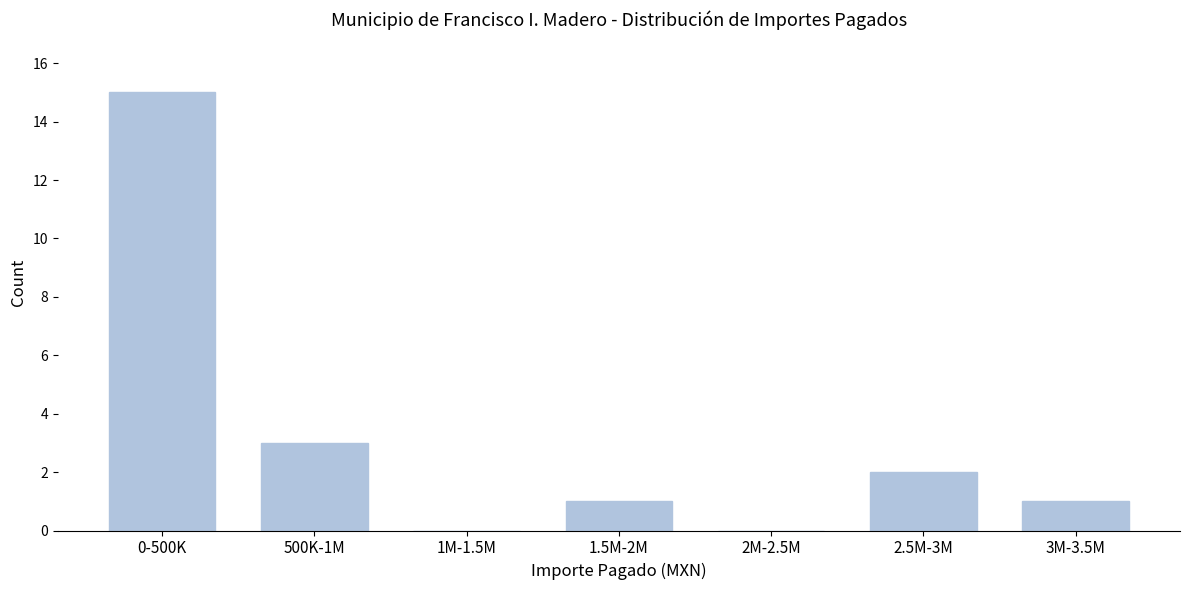

Reading left to right, extract all data points from this chart.

0-500K=15	500K-1M=3	1M-1.5M=0	1.5M-2M=1	2M-2.5M=0	2.5M-3M=2	3M-3.5M=1